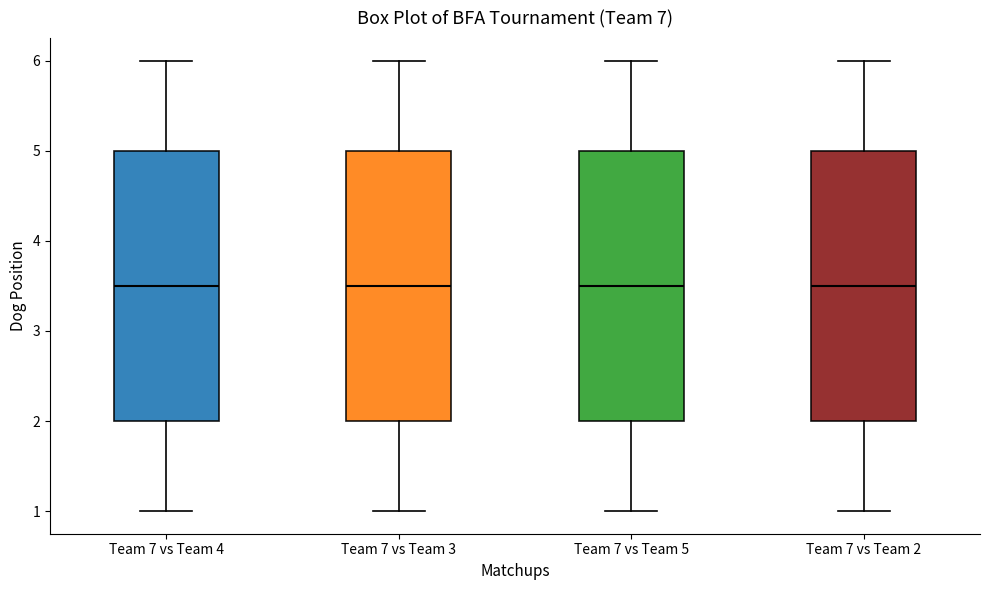

Reading left to right, transcribe this box plot: for each box, give where its median line is, the range the box spans, and where its two whiskers end, as read against the y-axis. The values are not printed on the chart, so give them approximately, as read against the axis.

Team 7 vs Team 4: median 3.5, box 2.0 to 5.0, whiskers 1.0 to 6.0
Team 7 vs Team 3: median 3.5, box 2.0 to 5.0, whiskers 1.0 to 6.0
Team 7 vs Team 5: median 3.5, box 2.0 to 5.0, whiskers 1.0 to 6.0
Team 7 vs Team 2: median 3.5, box 2.0 to 5.0, whiskers 1.0 to 6.0